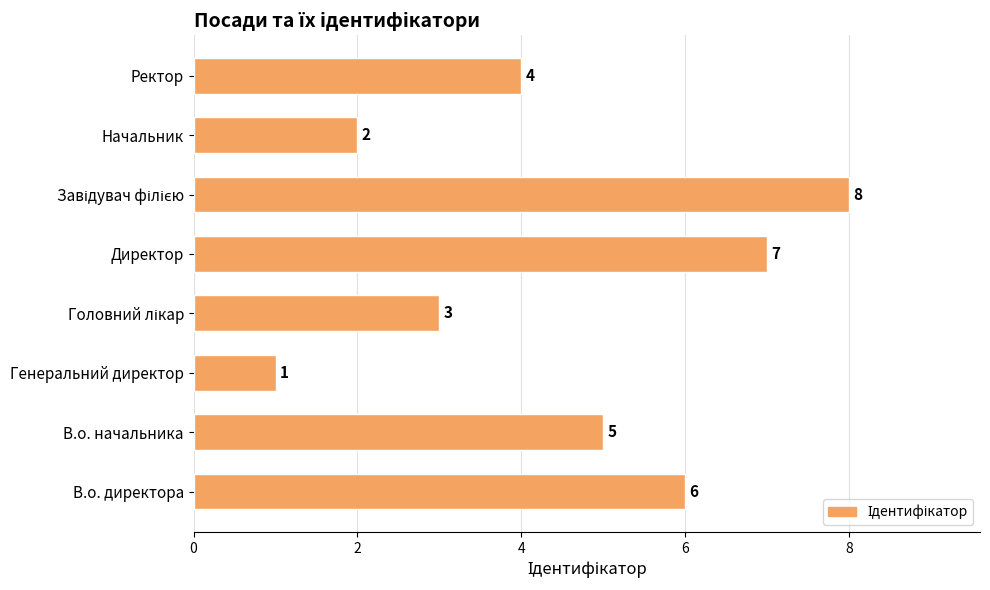

Reading bottom to top, what are all the values shown in this chart?

6	5	1	3	7	8	2	4